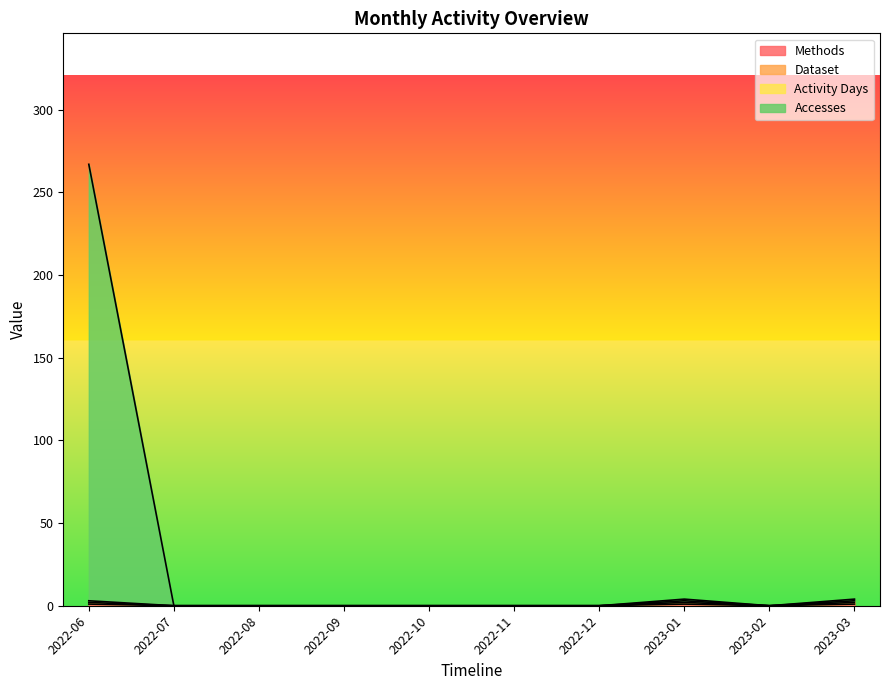

Is the value of Methods at 2022-09 greater than the value of Activity Days at 2022-10?

No